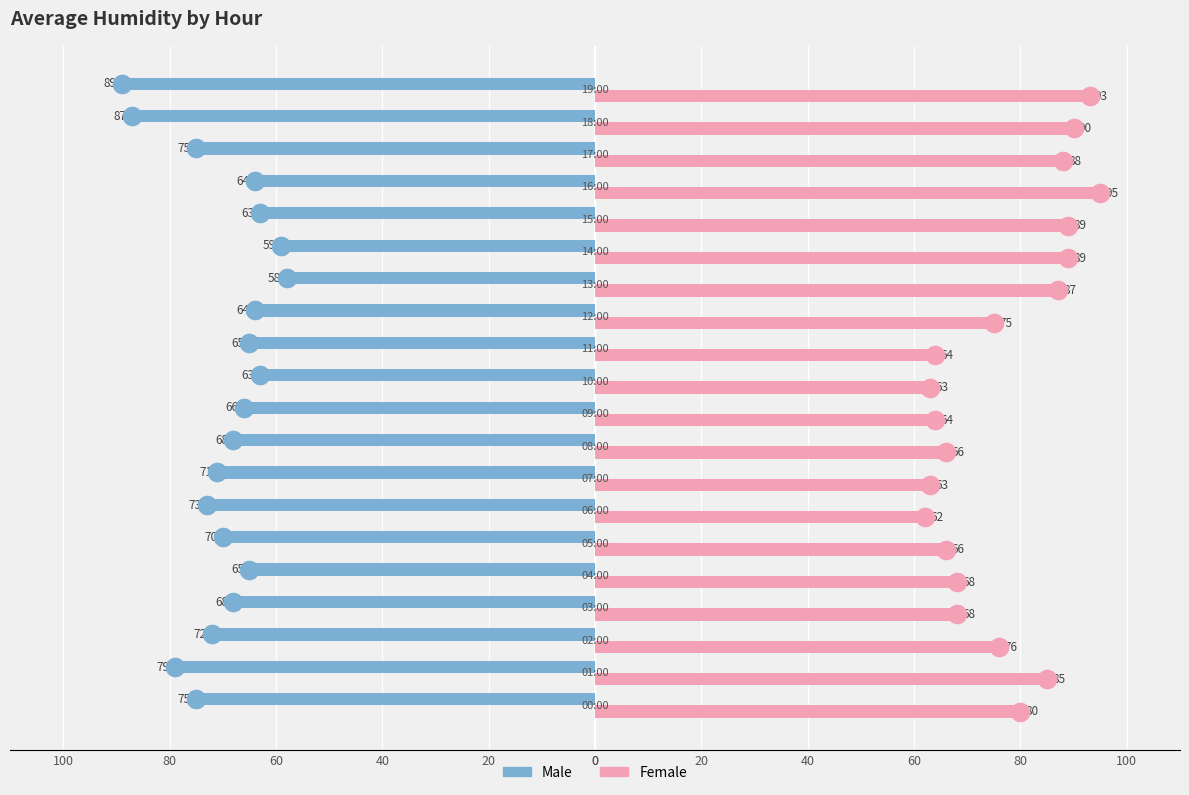

Which series has the largest total across all categories?

Female